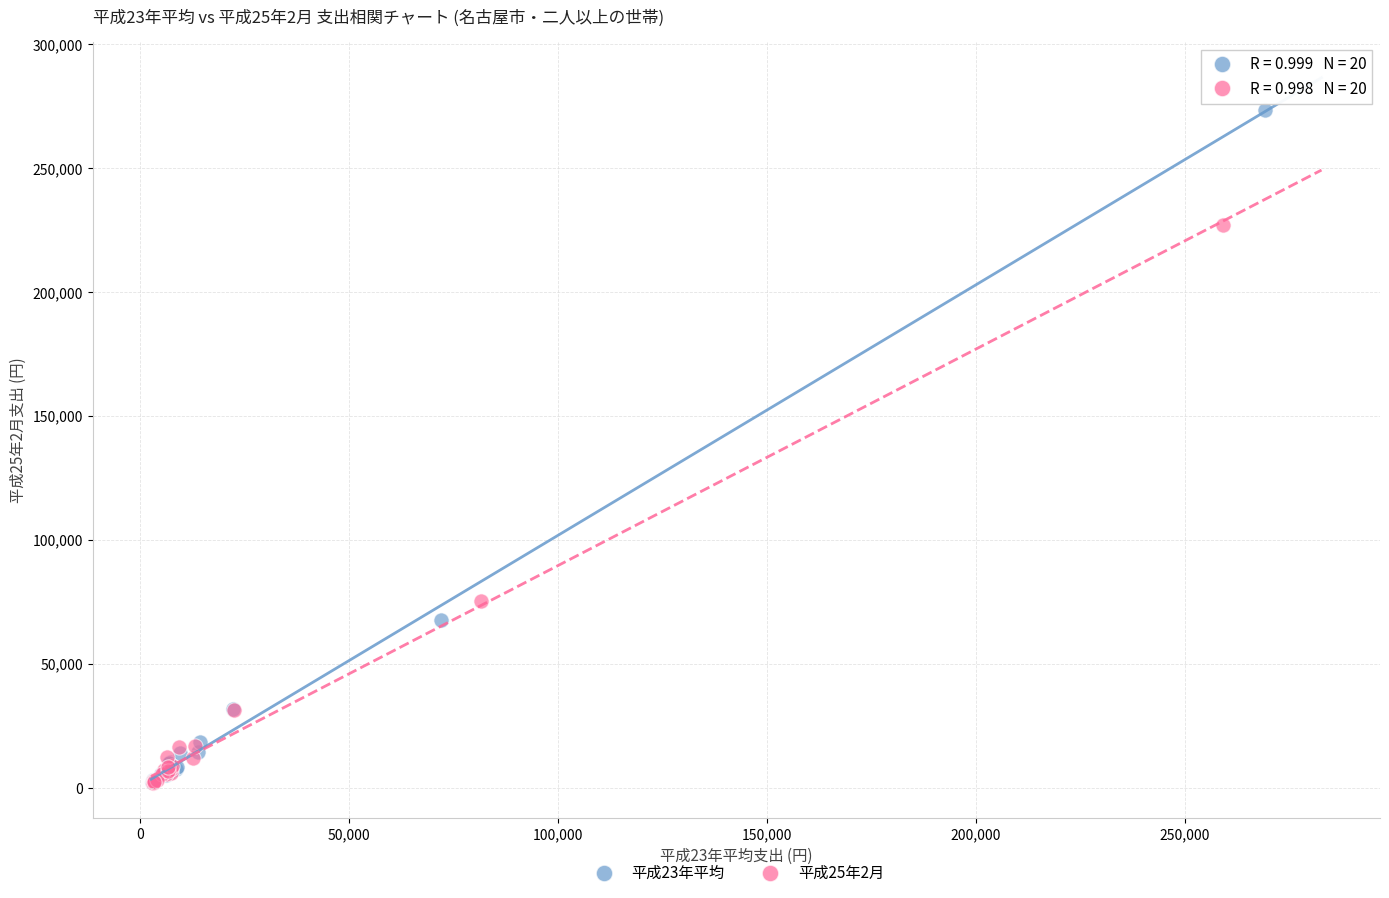

Which series reaches the maximum Y coordinate?

平成23年平均